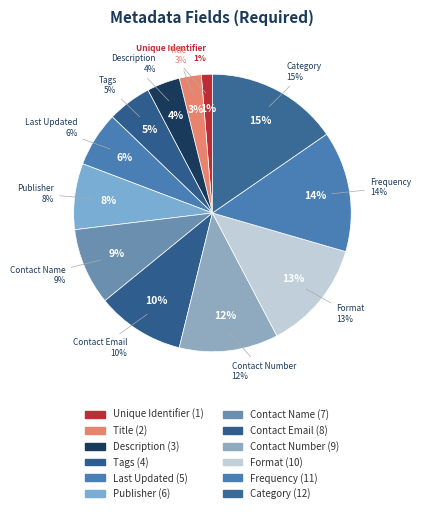

Rank the categories by value from highest to lowest.

Category, Frequency, Format, Contact Number, Contact Email, Contact Name, Publisher, Last Updated, Tags, Description, Title, Unique Identifier